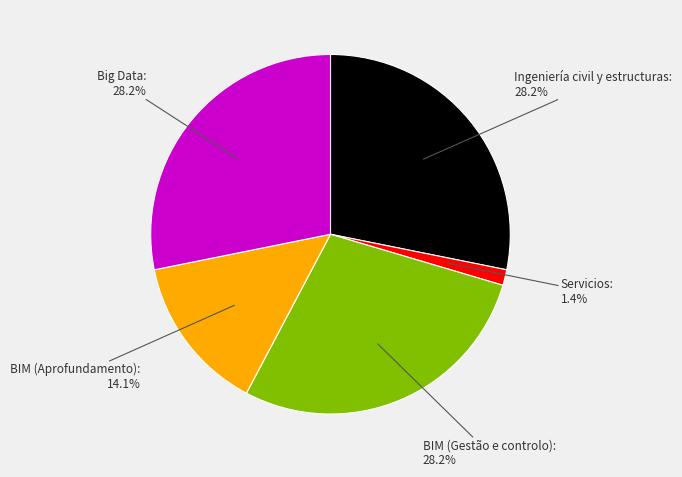

Count the number of slices in the pie.

5